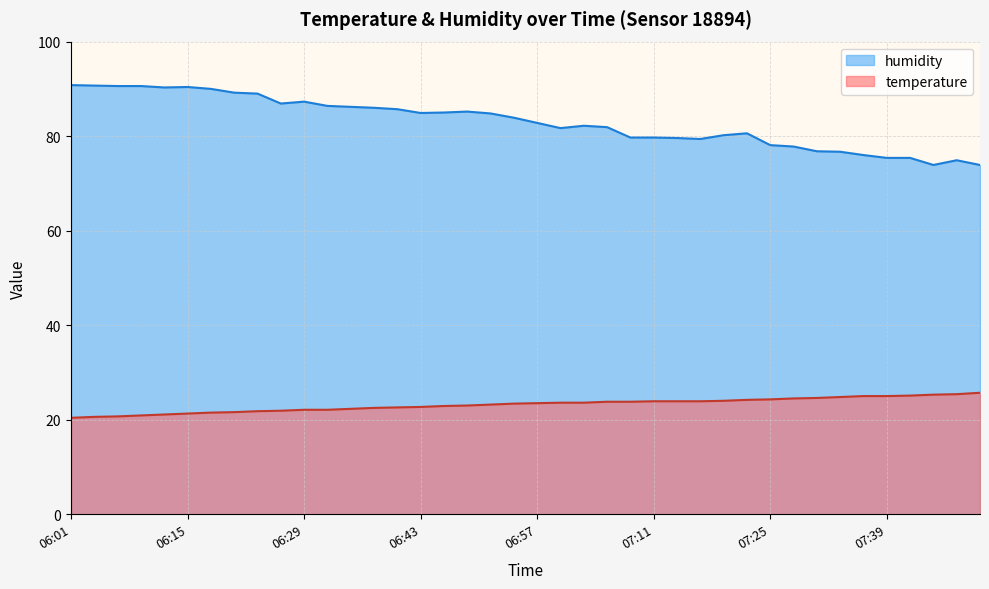

Where is temperature nearest to the value 23?

06:48